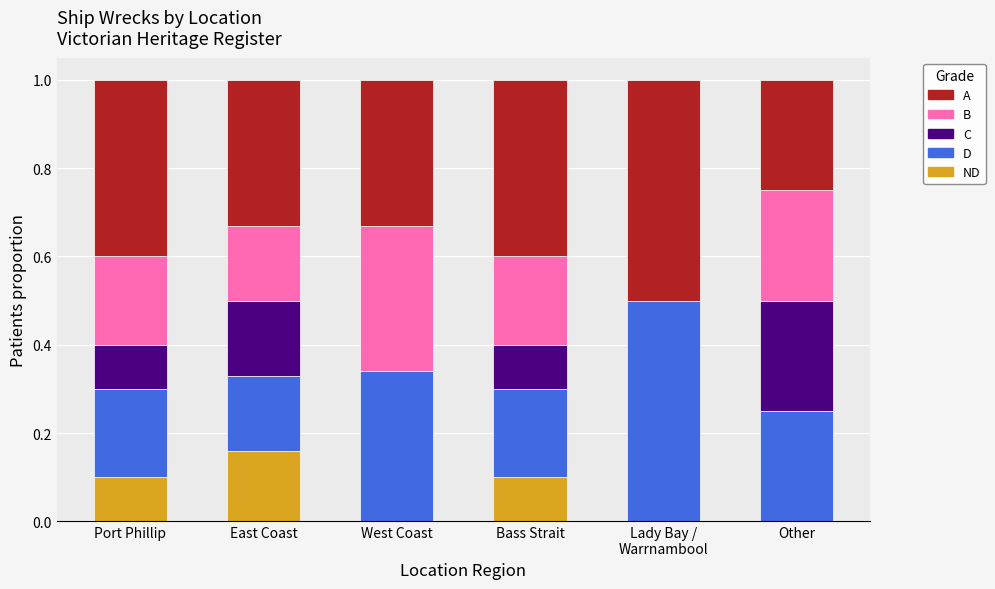

What is the total value across all series at East Coast?

1.0